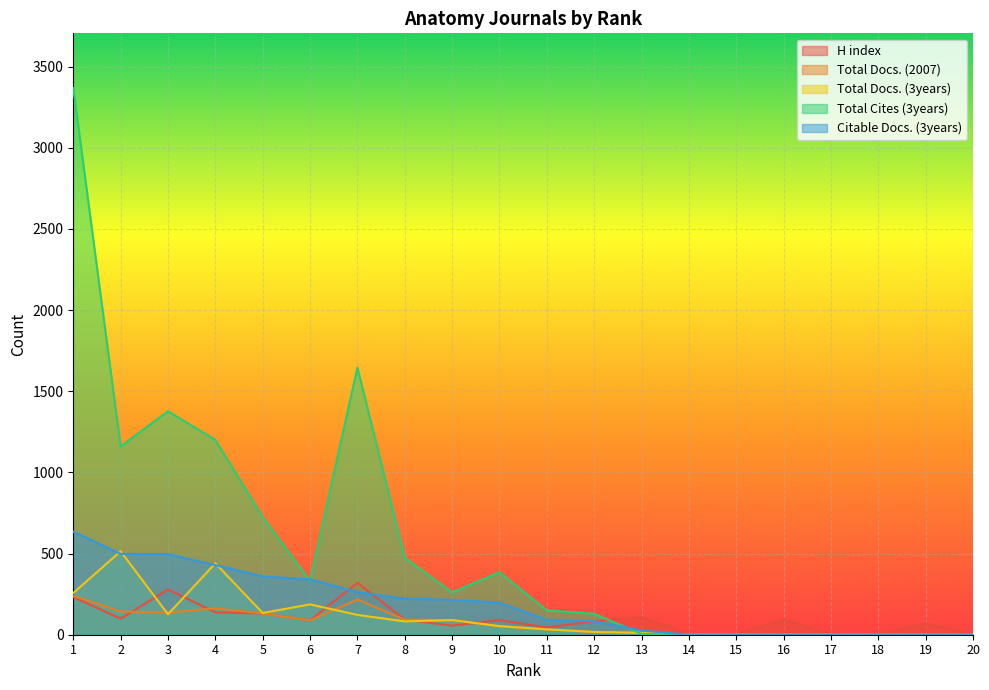

How many data points in Total Docs. (2007) are above 53?

9